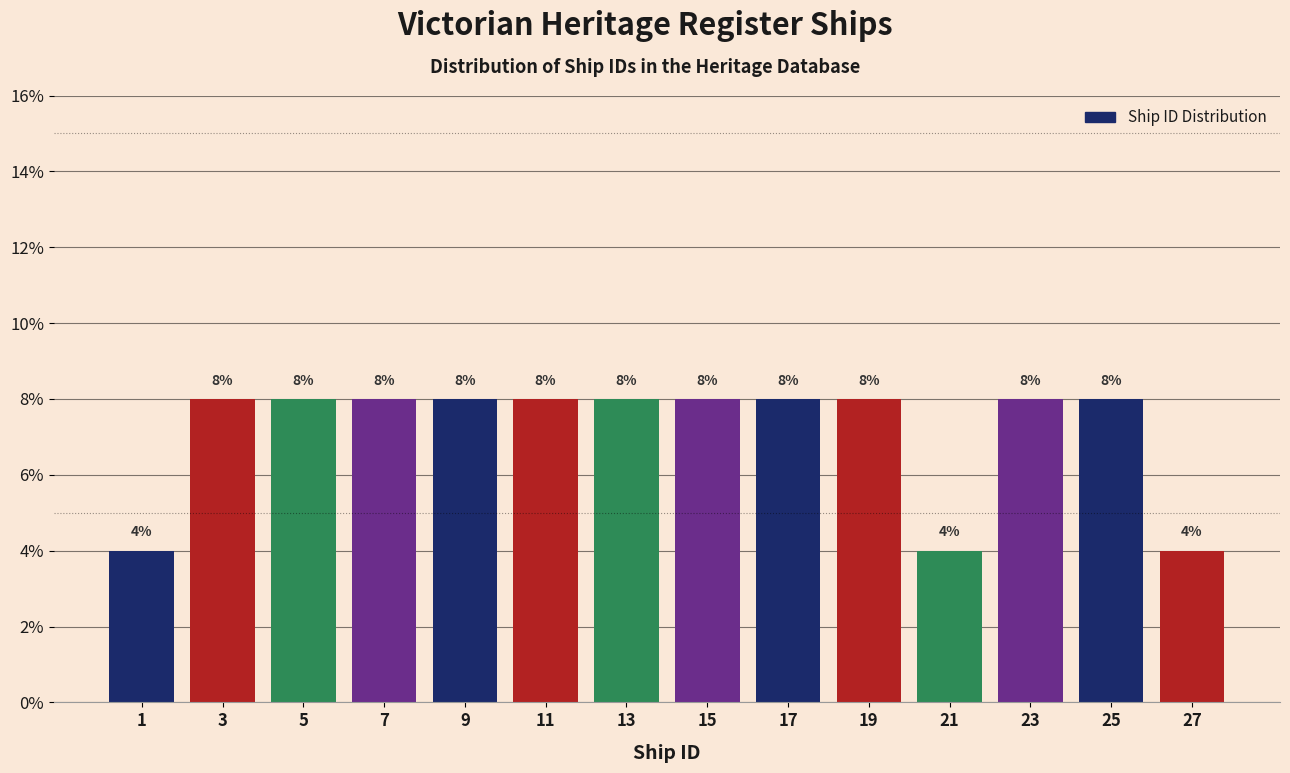

What is the height of the bar covering 14 to 16 on the x-axis?

8